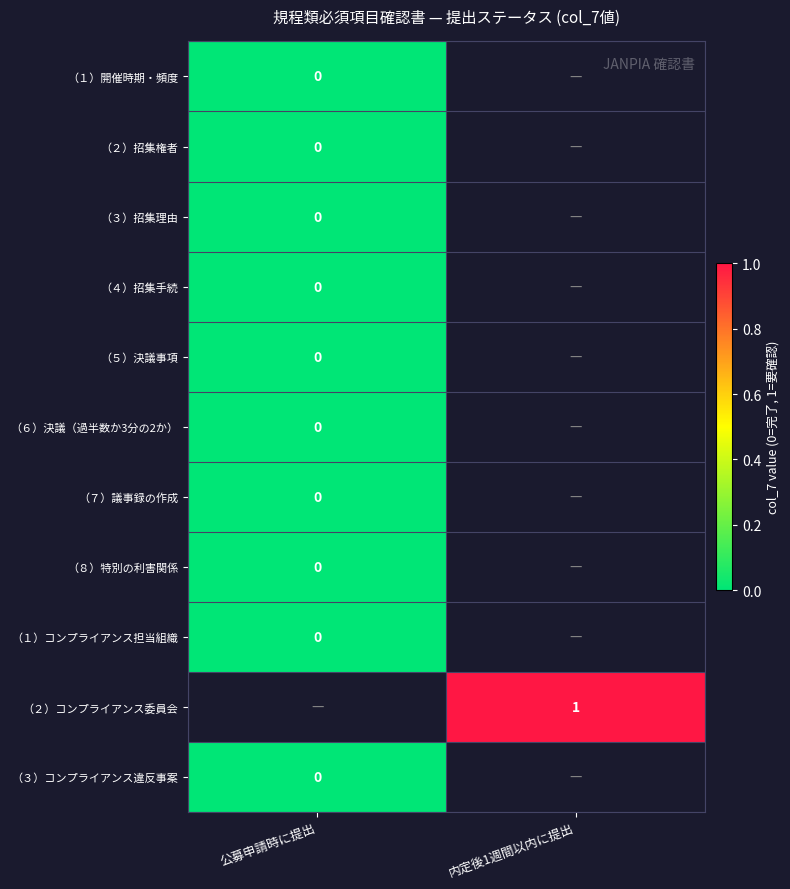

At how many categories does at least one series exceed 0?

1